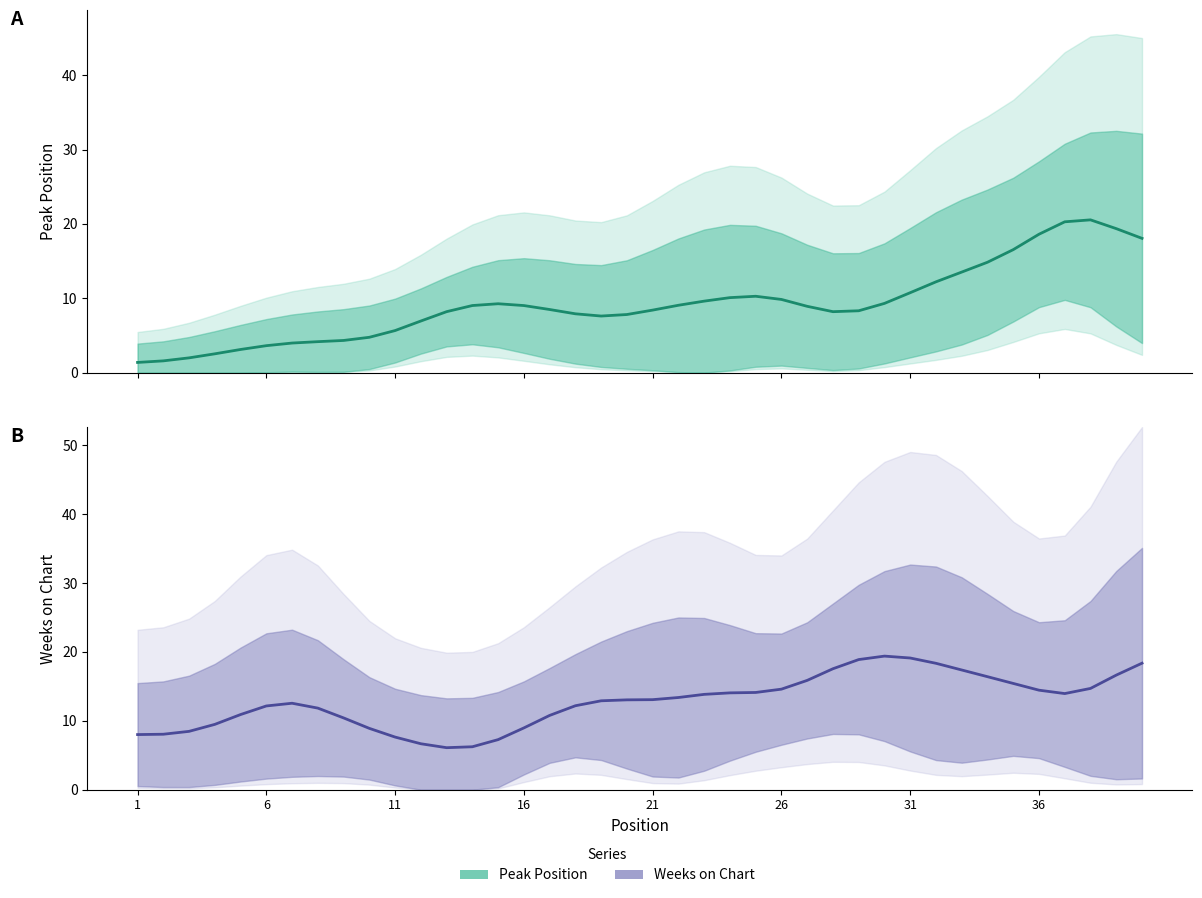

Which series has the widest spread of values?

Peak Position